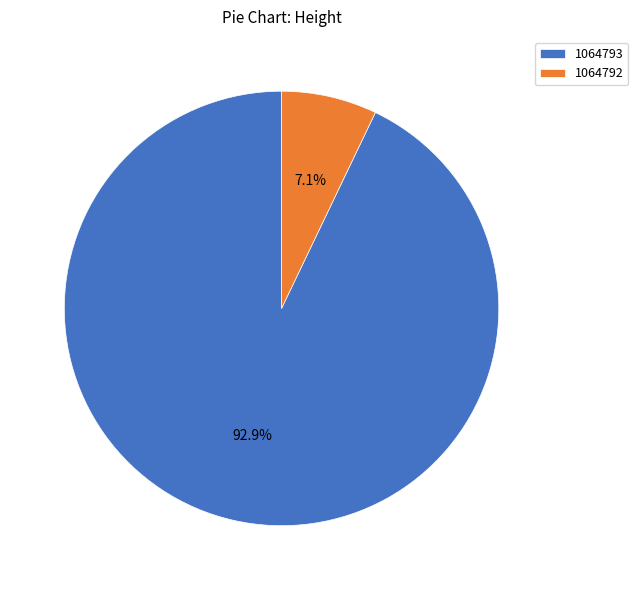

What is the largest slice in the pie chart?

1064793